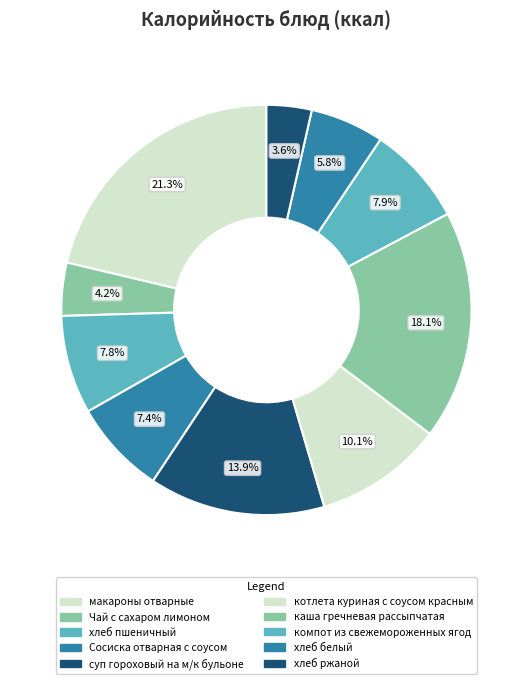

True or false: макароны отварные accounts for 21% of the total.

True